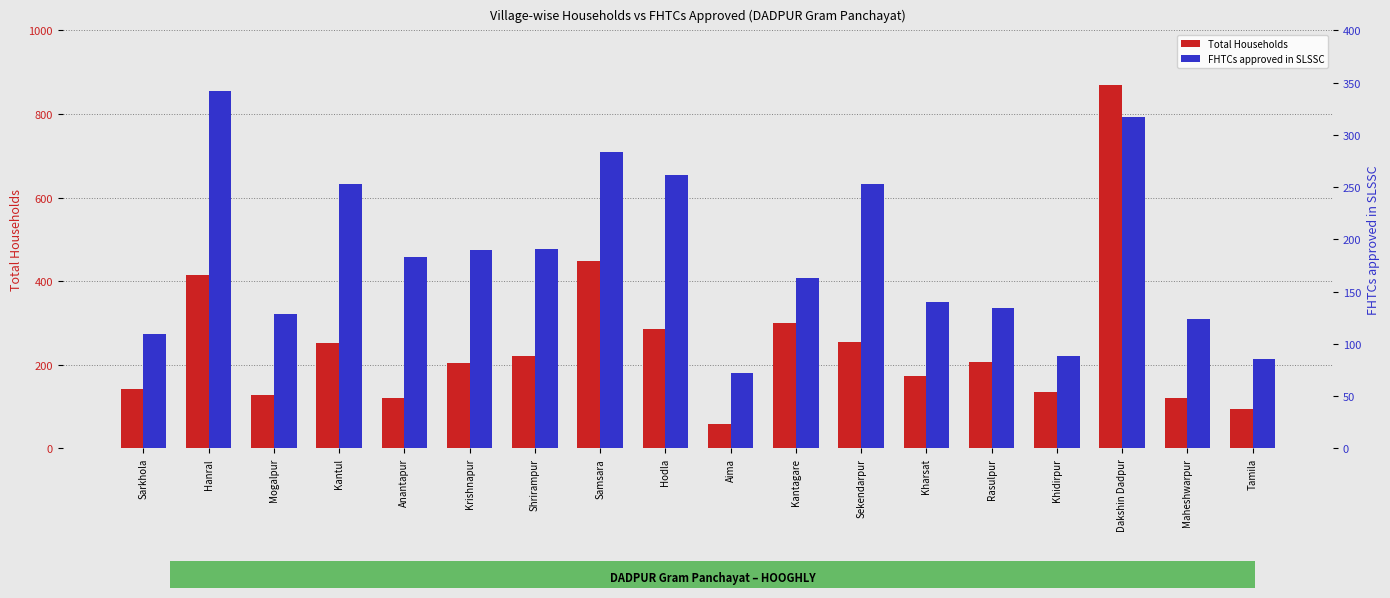

How many values in the Total Households series are below 207?

9